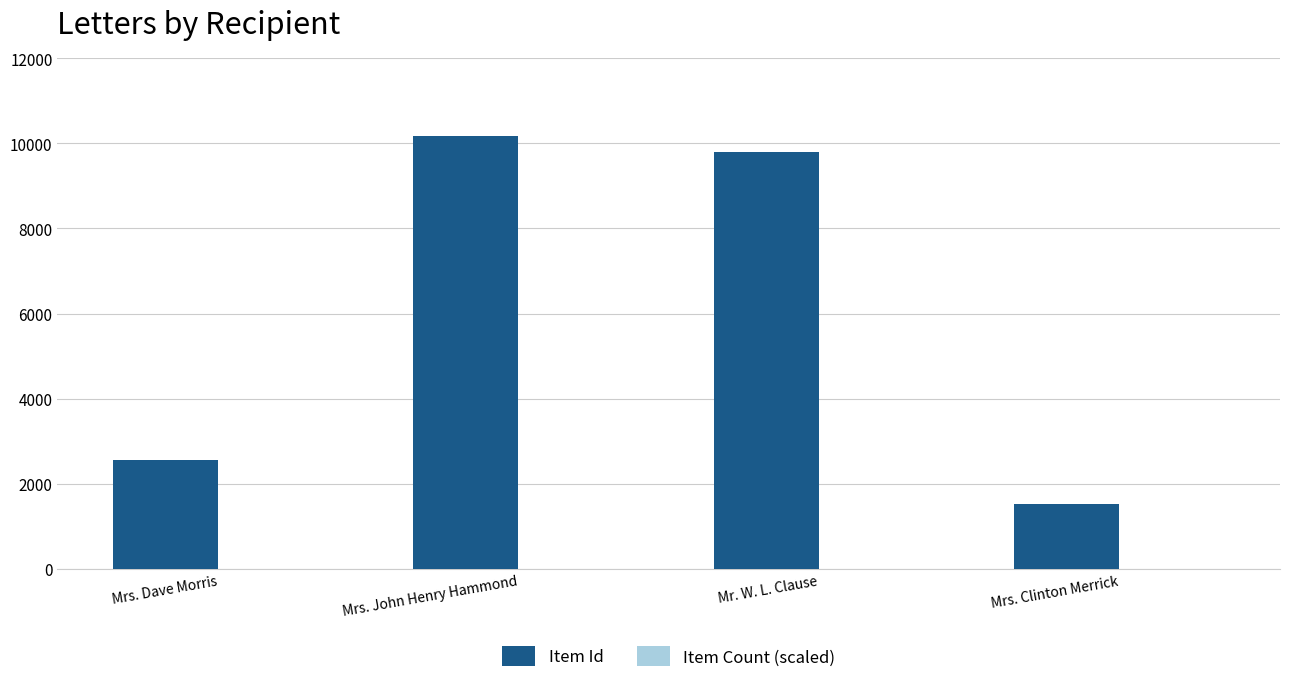

Which category has the highest value in the Item Id series?

Mrs. John Henry Hammond